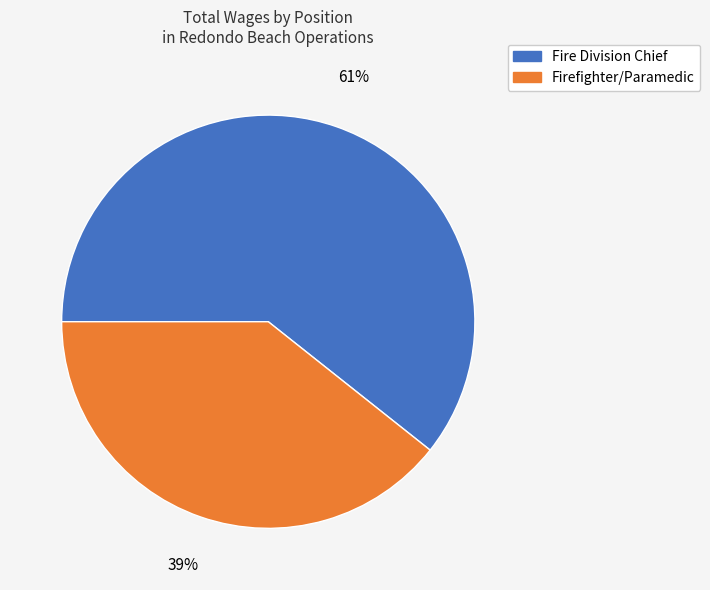

To the nearest percent, what is the average slice percentage?

50%